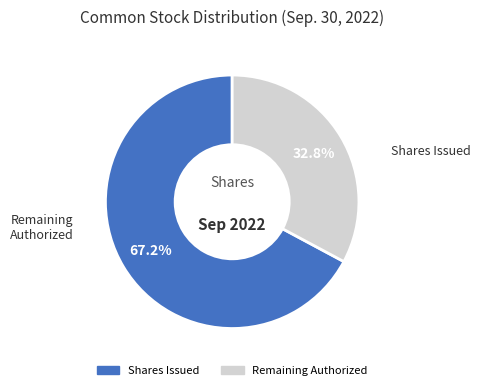

Is there any slice that represents more than half of the pie?

Yes